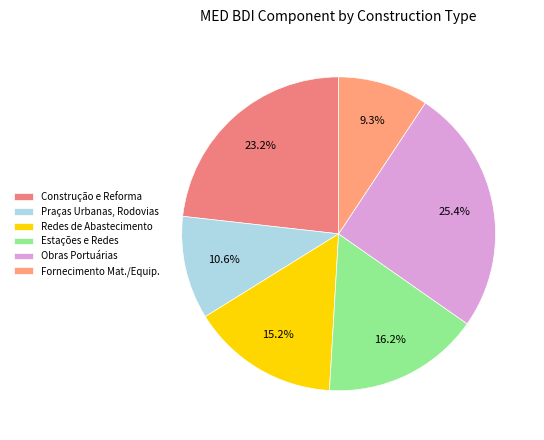

How many segments does this pie chart have?

6